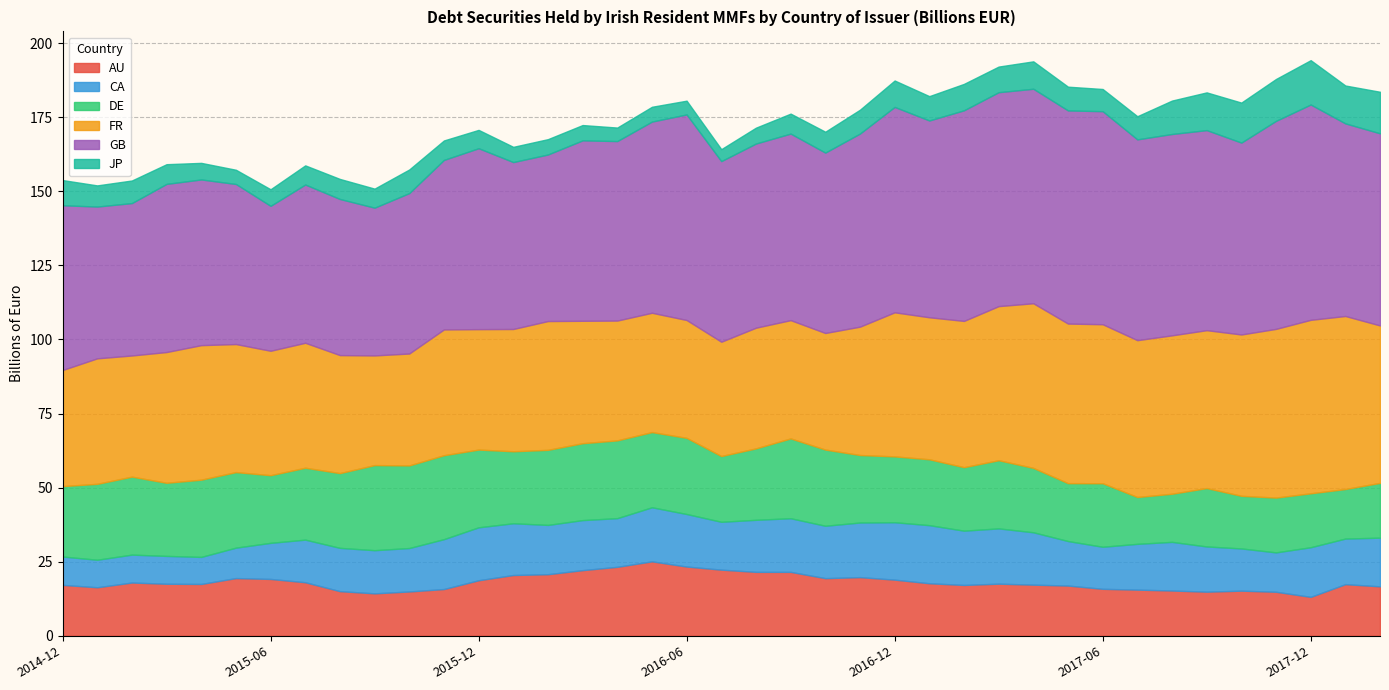

Where does the DE series first go above 24?

2015-01